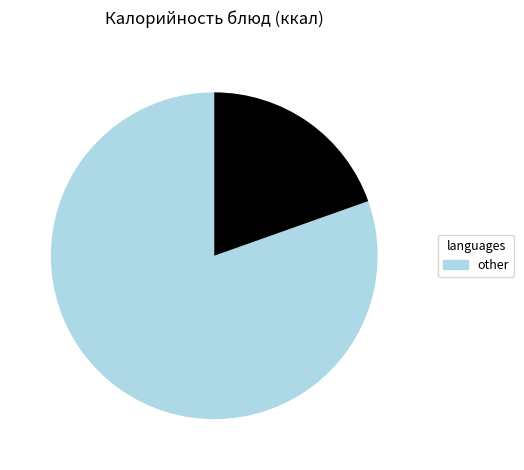

Is there any slice that represents more than half of the pie?

Yes